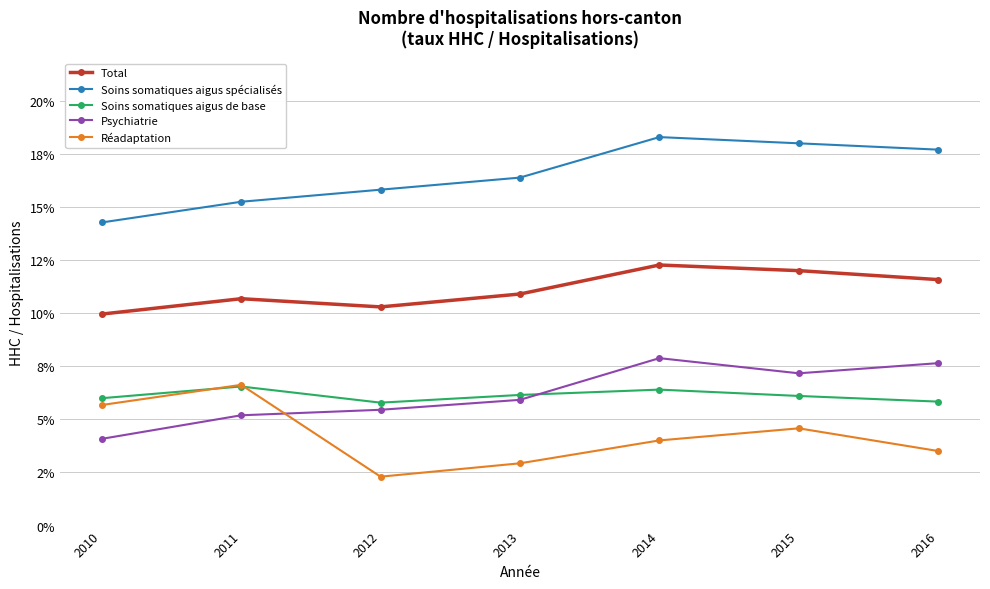

True or false: Soins somatiques aigus spécialisés and Réadaptation cross at least once.

False